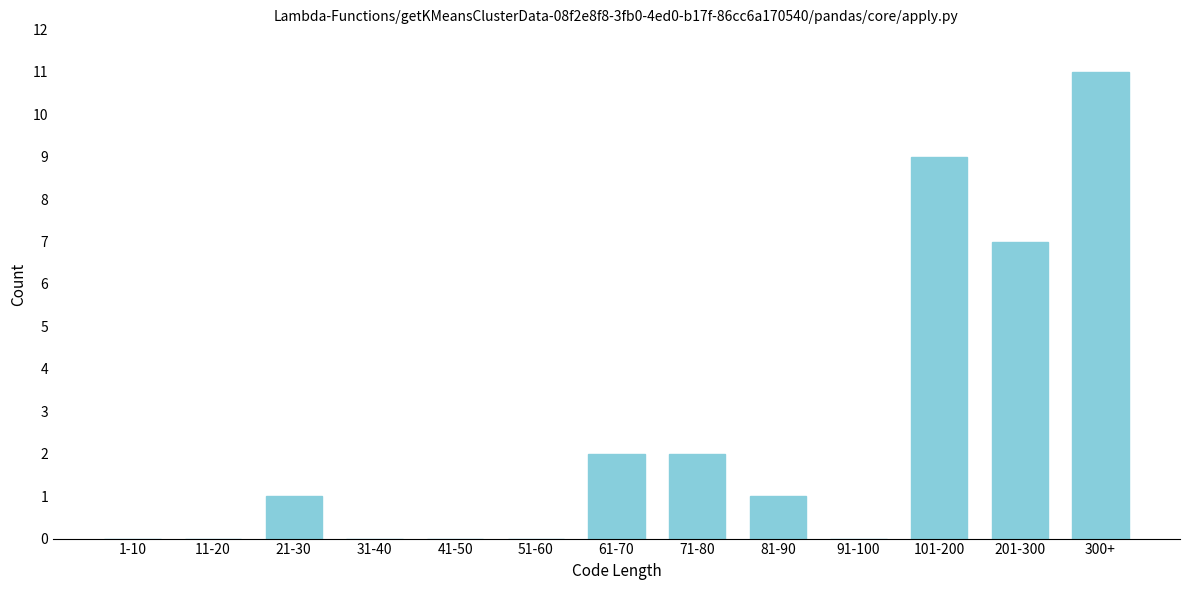

Reading right to left, what are all the values shown in this chart?

300+=11	201-300=7	101-200=9	91-100=0	81-90=1	71-80=2	61-70=2	51-60=0	41-50=0	31-40=0	21-30=1	11-20=0	1-10=0